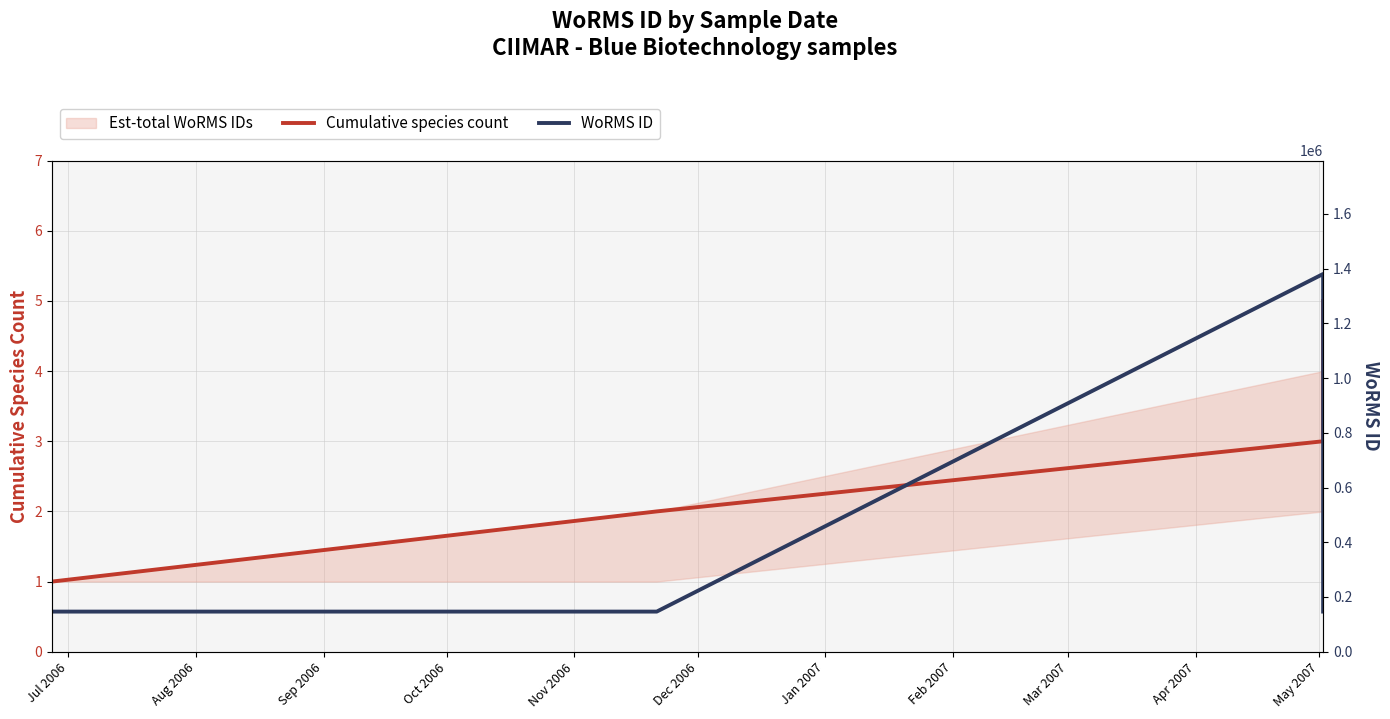

The value of WoRMS ID at Oct 2006 is 146623. True or false?

True